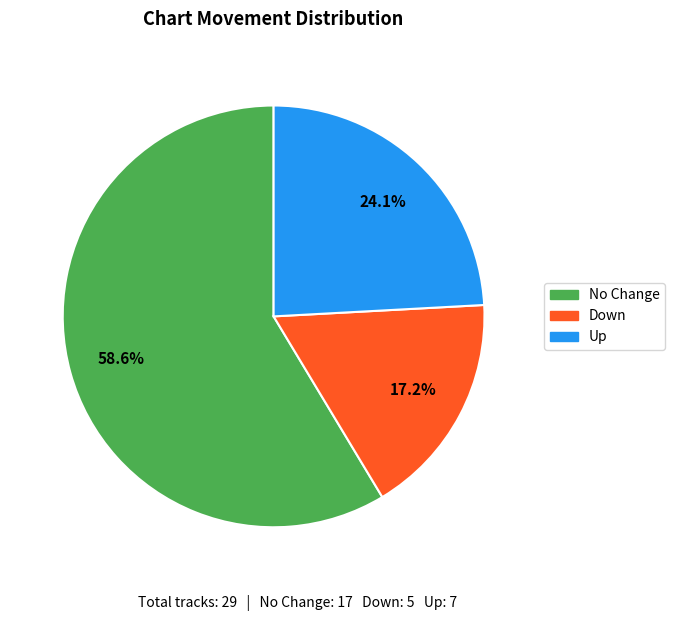

Is there a majority slice in this chart?

Yes